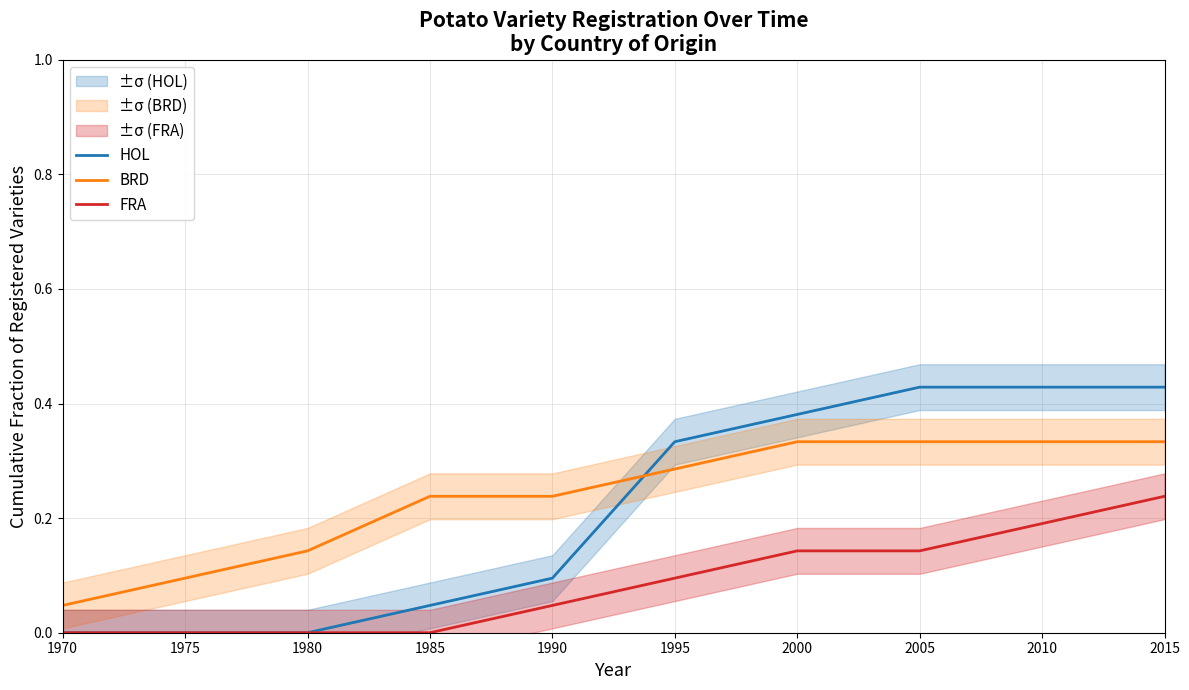

The value of FRA at 2005 is 0.3. True or false?

False